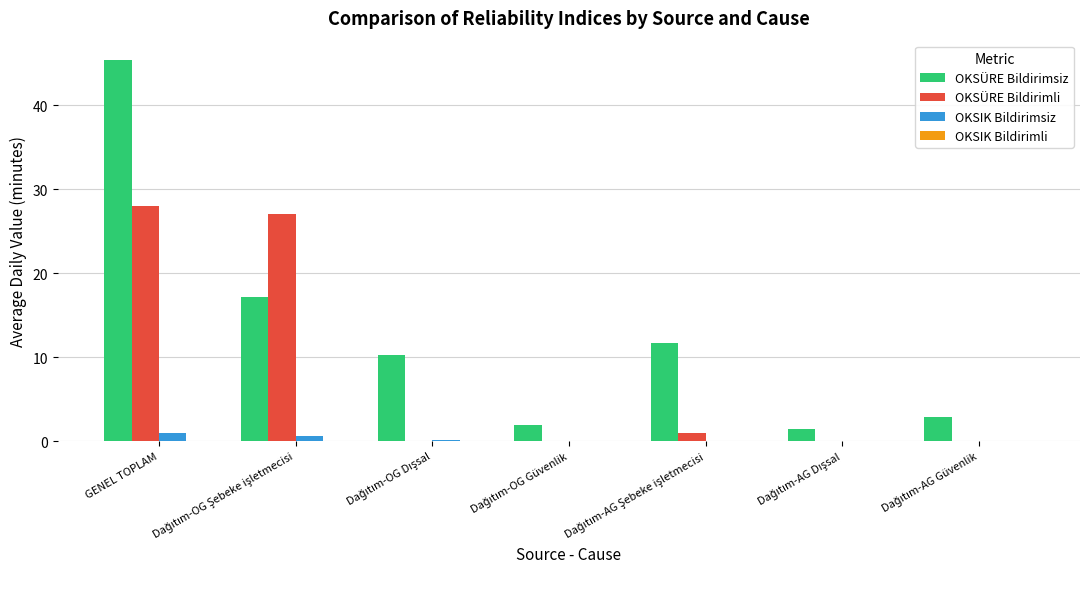

How many groups of bars are there?

7